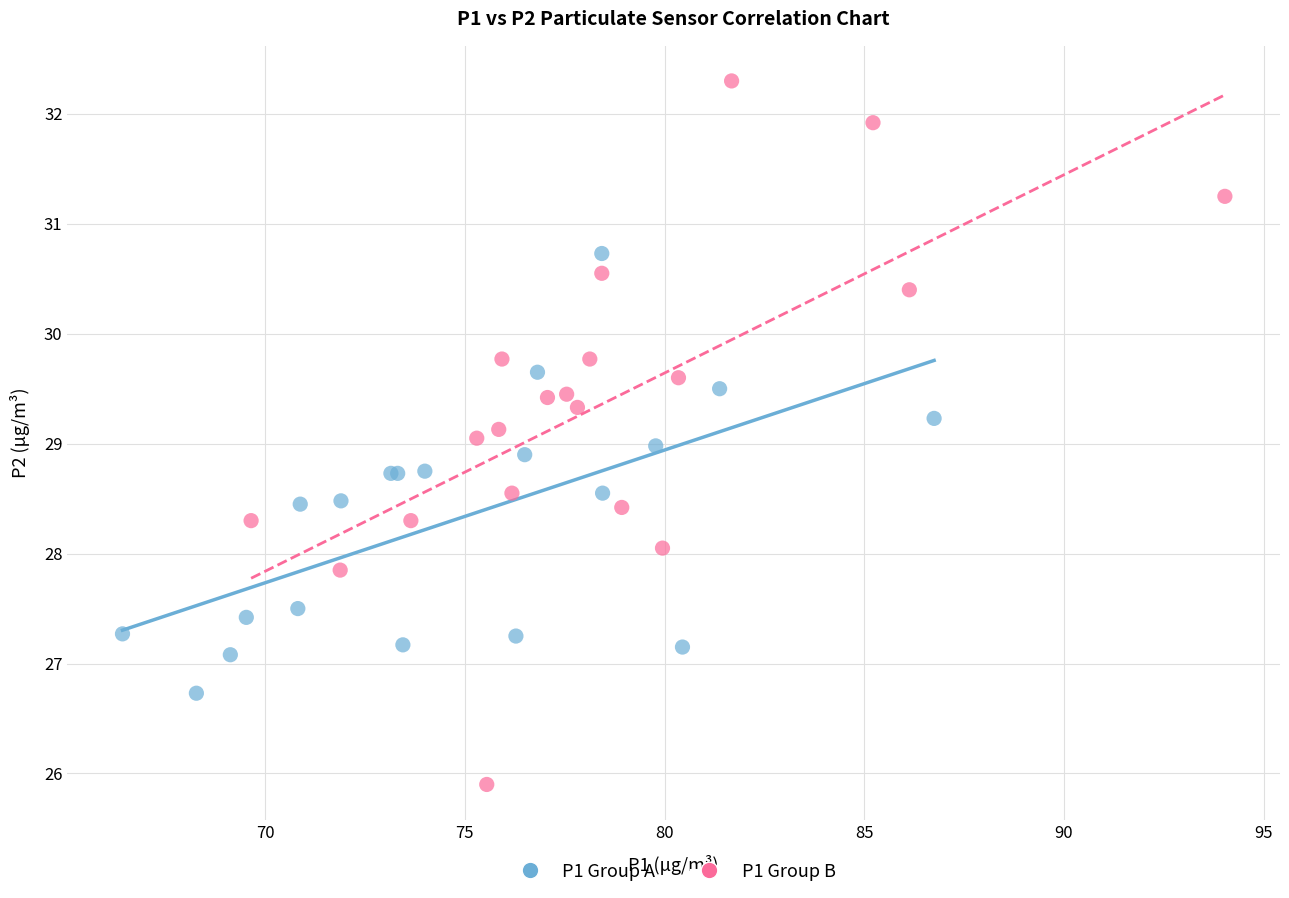

Which series reaches the maximum Y coordinate?

P1 Group B